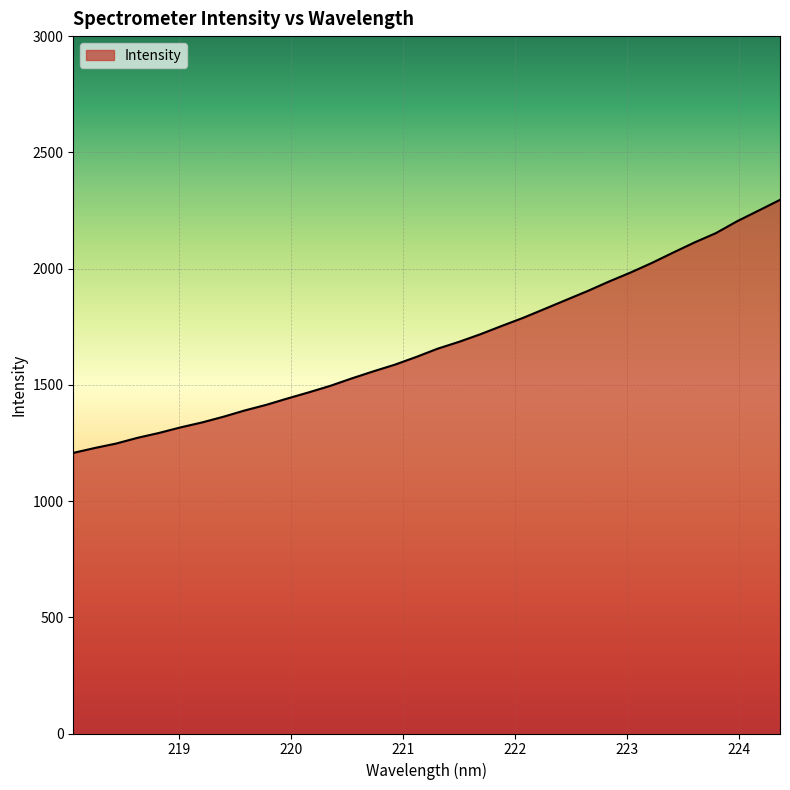

What is the maximum value shown in the chart?

2295.6